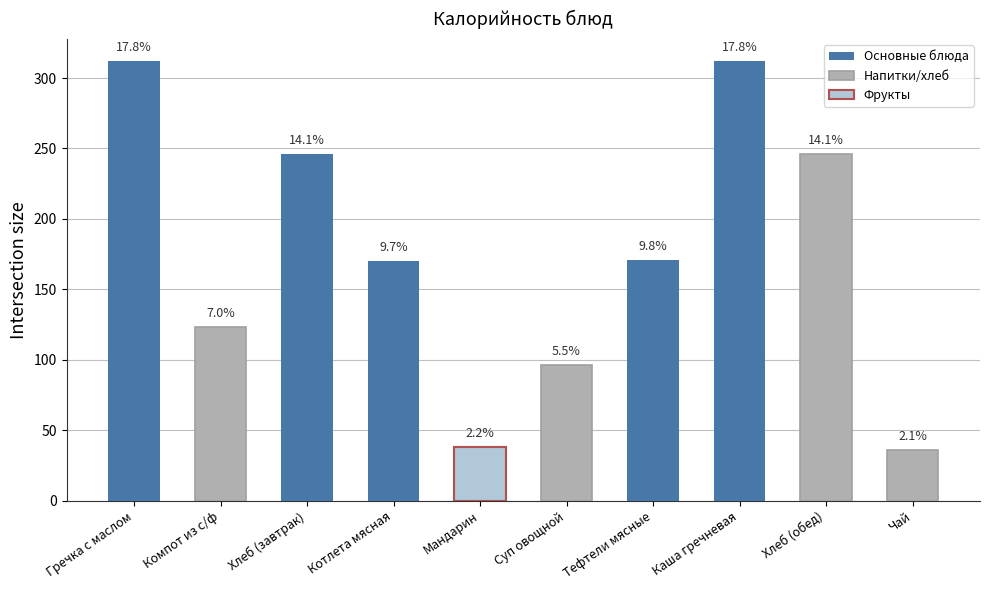

Reading left to right, extract all data points from this chart.

312	123	246	170	38	96	171	312	246	36